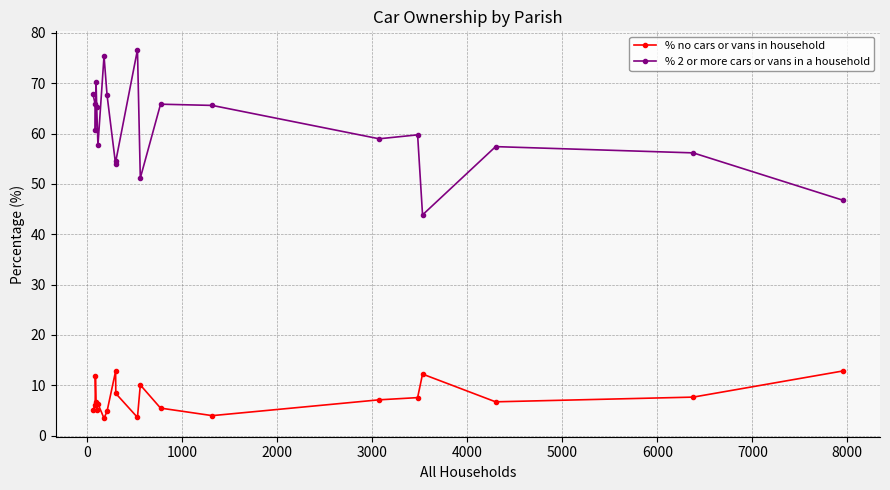

What is the difference between the second highest and second lowest values in the % no cars or vans in household series?

9.2